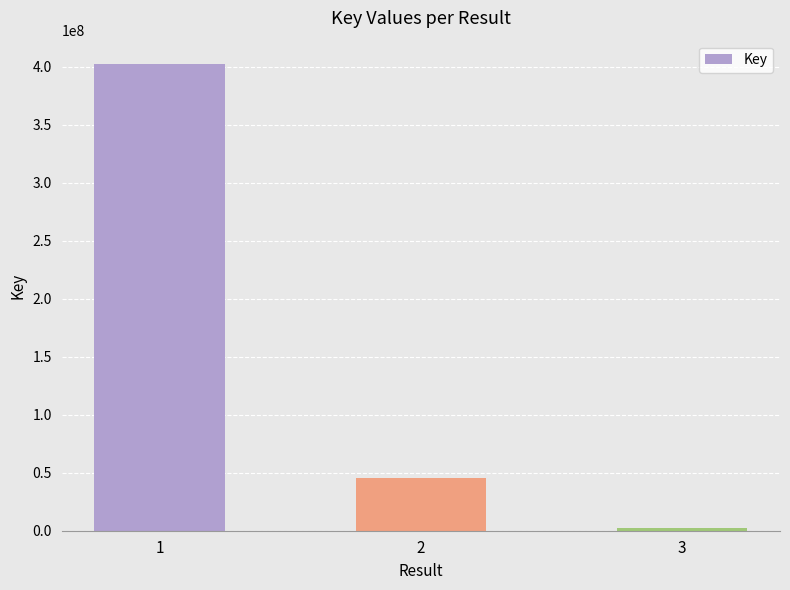

How many categories are shown in the chart?

3